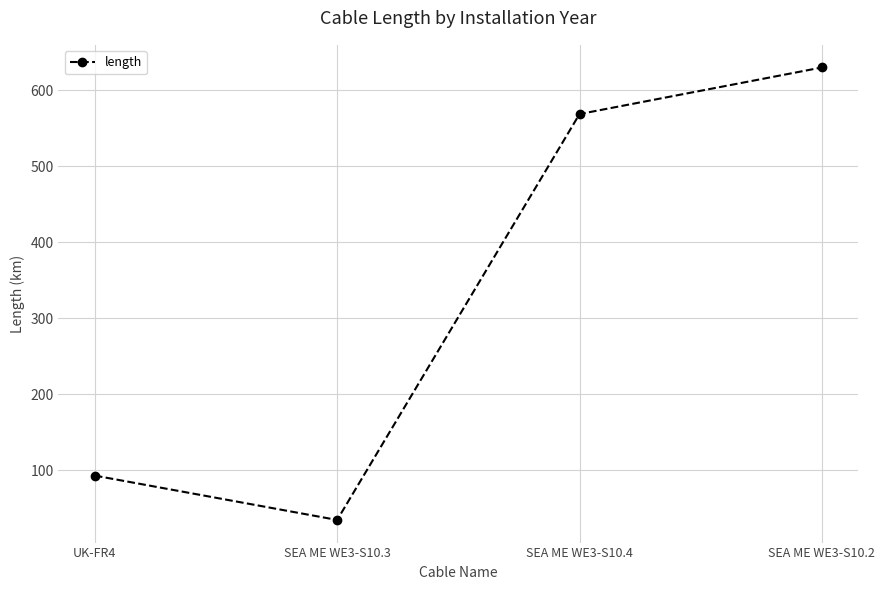

Which category has the highest value across all series?

SEA ME WE3-S10.2